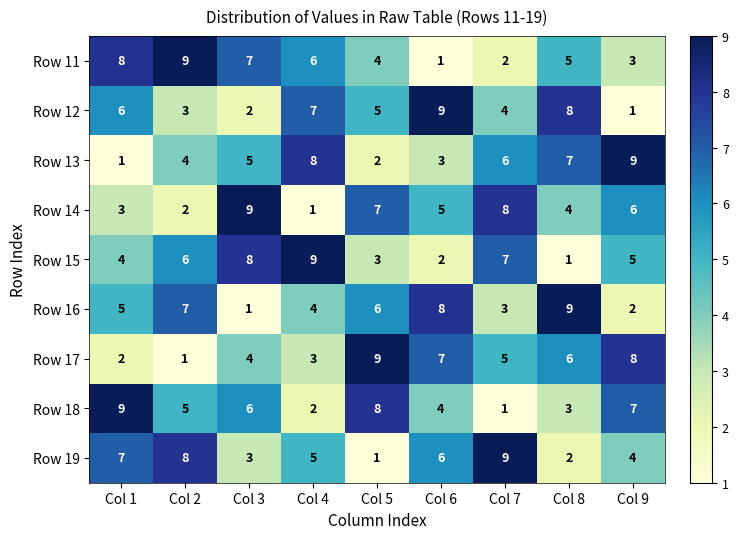

At Col 1, list the series in order from largest to smallest.

Row 18, Row 11, Row 19, Row 12, Row 16, Row 15, Row 14, Row 17, Row 13